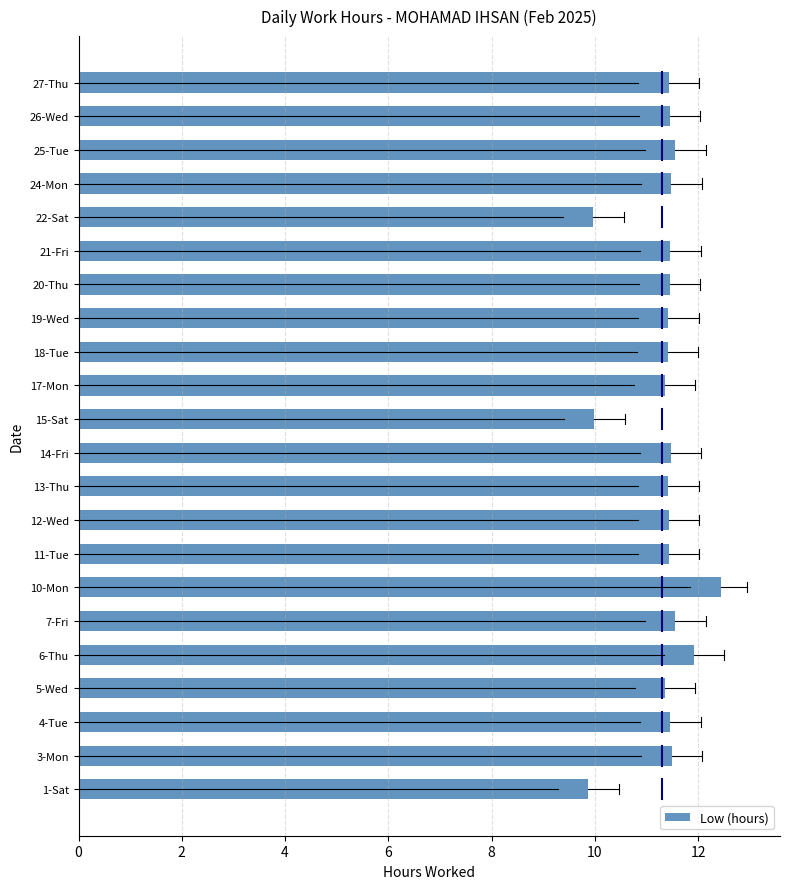

Does the chart contain any negative values?

No